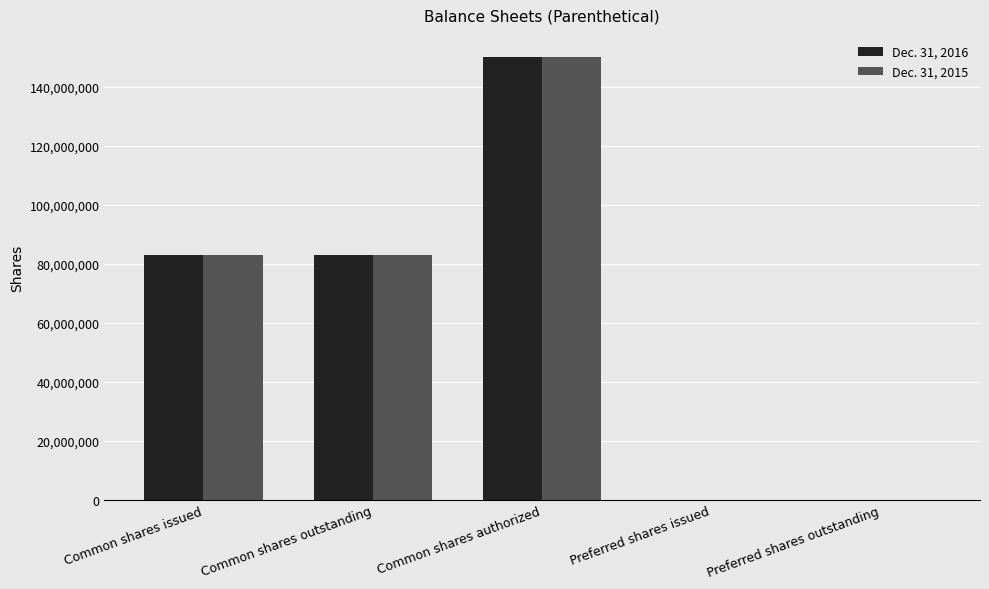

Count the number of data series in this chart.

2